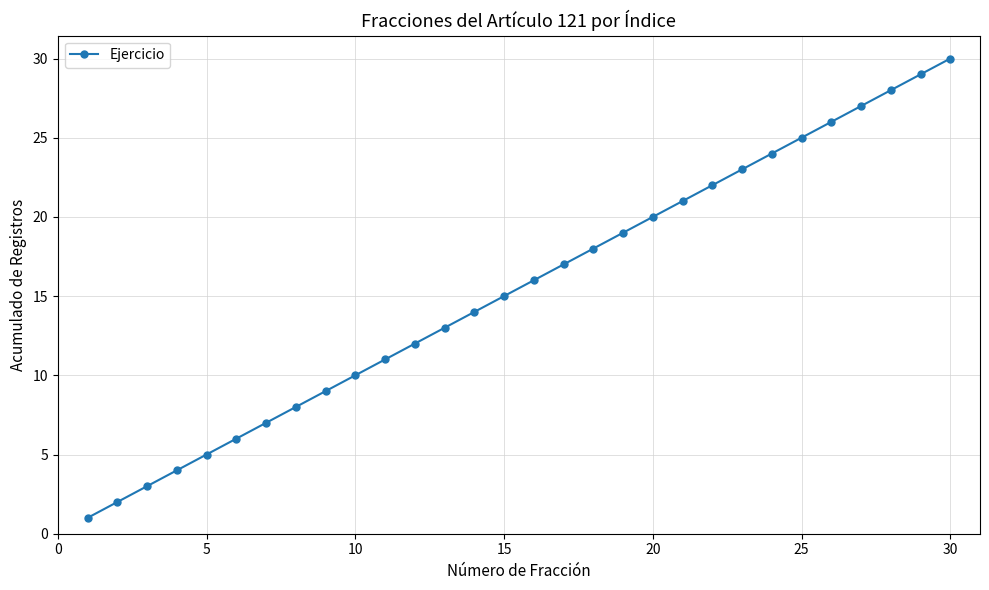

True or false: the data has more than 1 interior local peaks.

False